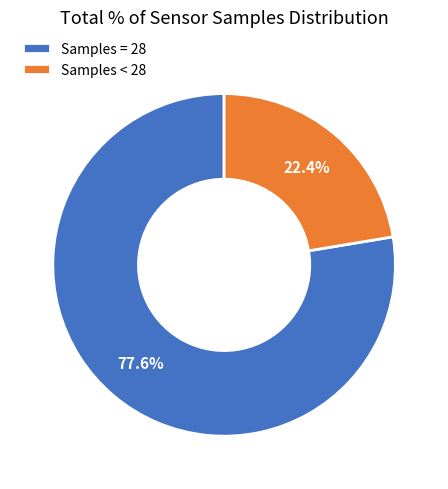

Do Samples = 28 and Samples < 28 together represent more than half of the pie?

Yes